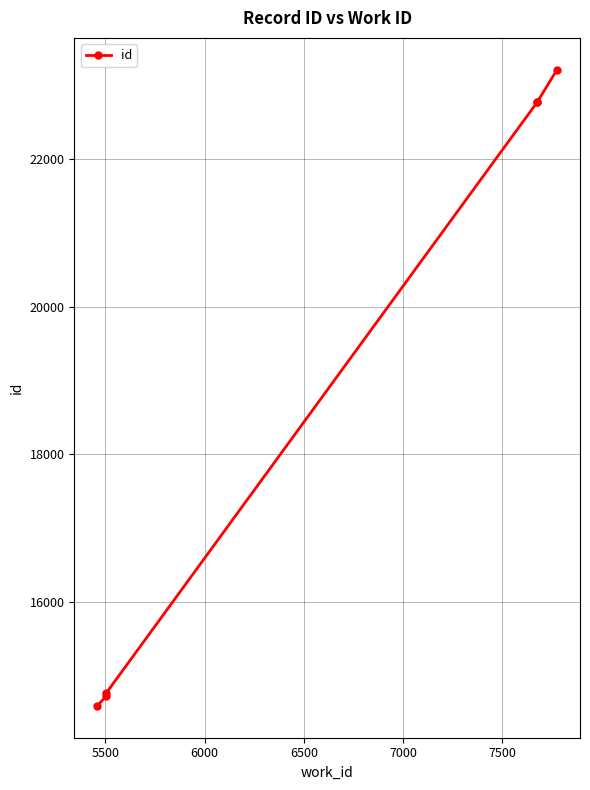

Reading left to right, extract all data points from this chart.

14593	14729	14770	22777	22778	23214